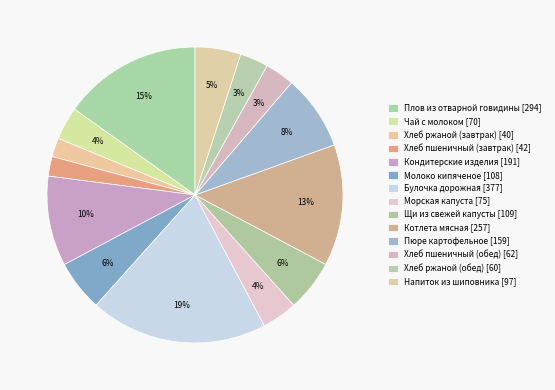

To the nearest percent, what is the difference between the largest and smallest slice percentages?

17%